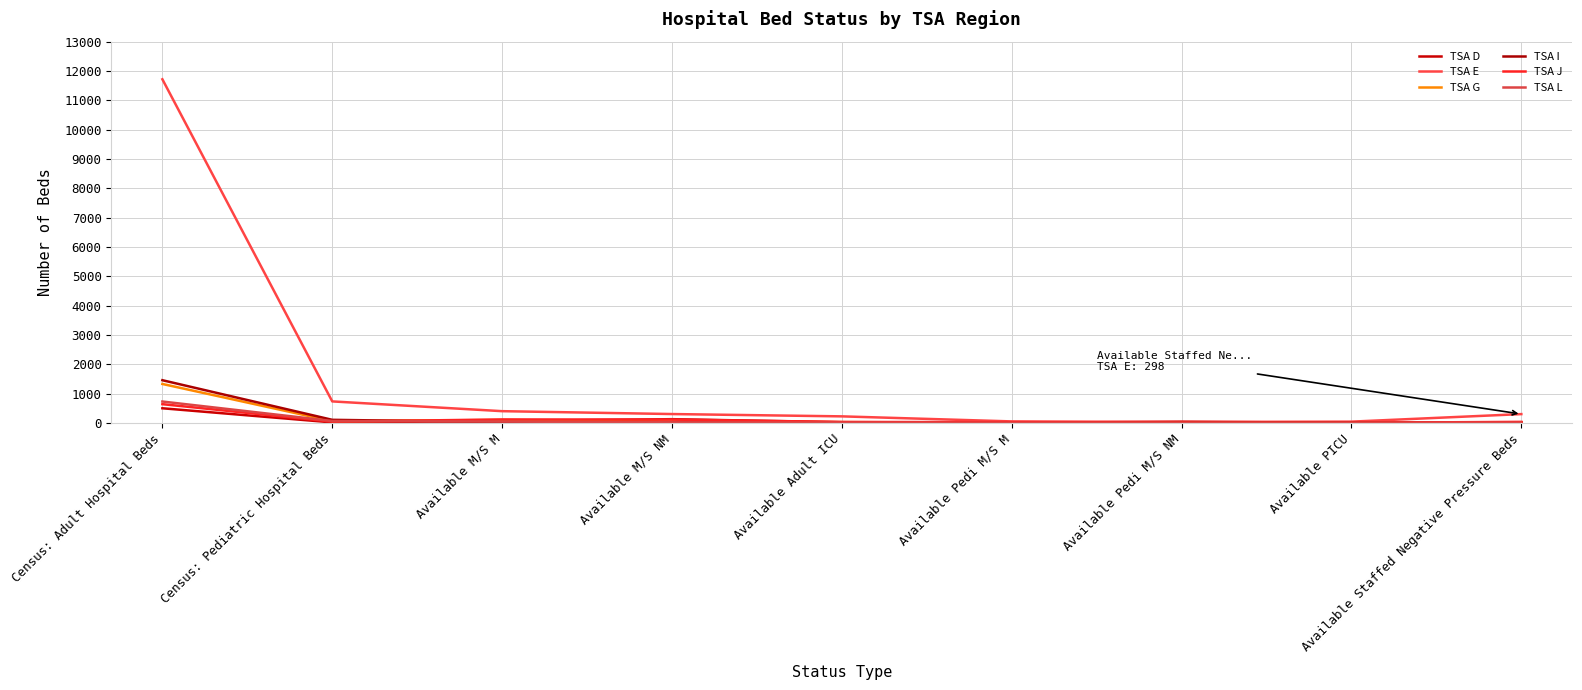

At which category does the chart reach its peak across all series?

Census: Adult Hospital Beds